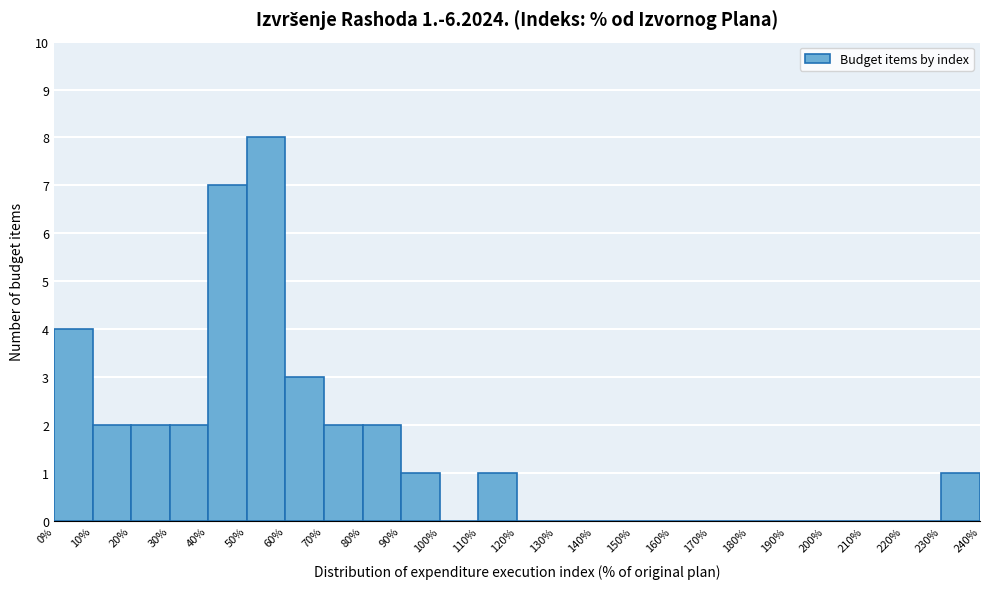

Over which range of the x-axis is the bar tallest?

50% to 60%